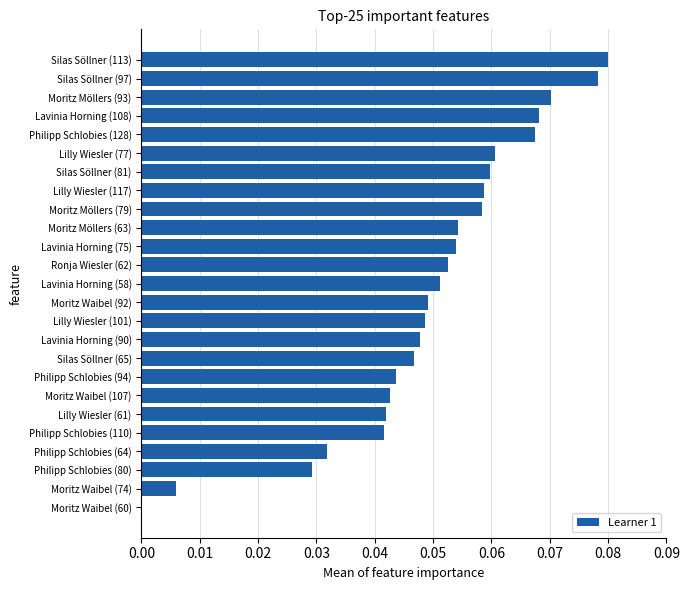

Does the chart contain stacked bars?

No